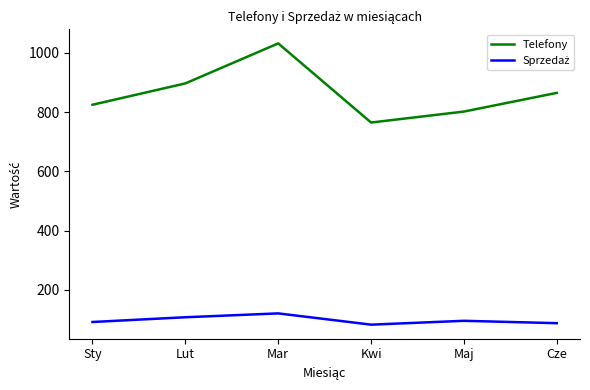

At which category does Telefony reach its first local peak?

Mar